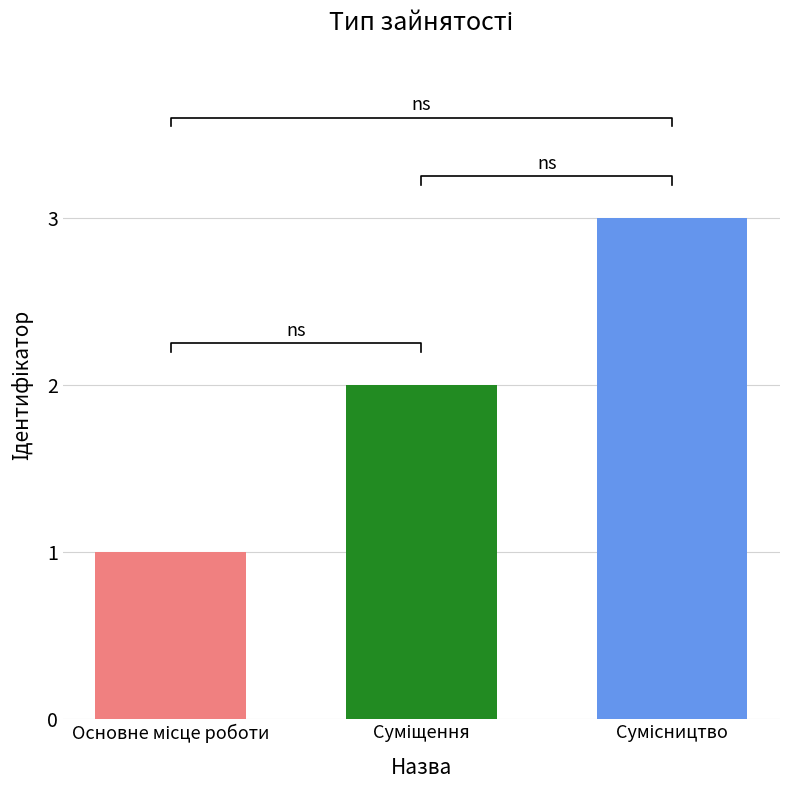

What is the change in value from Основне місце роботи to Суміщення?

+1